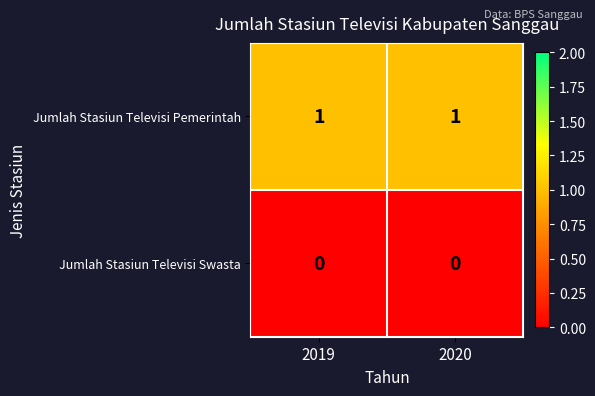

Reading left to right, what are all the values shown in this chart?

Jumlah Stasiun Televisi Pemerintah: 1	1
Jumlah Stasiun Televisi Swasta: 0	0